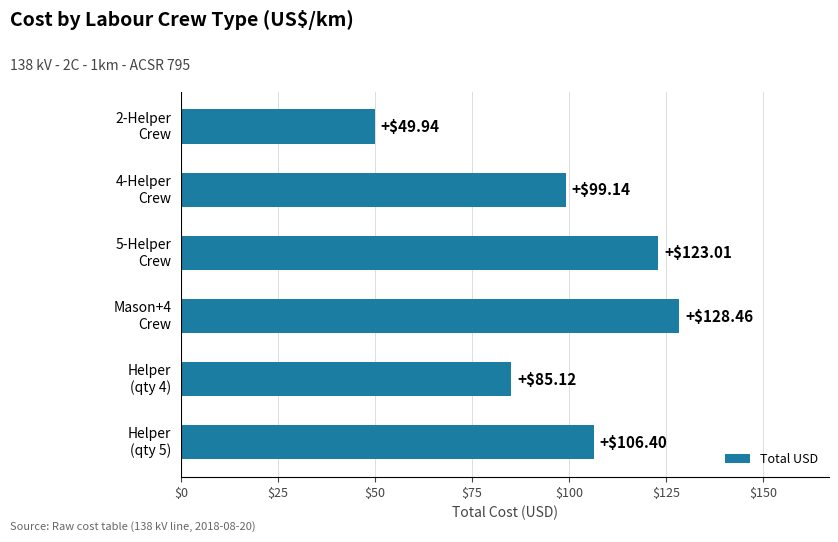

Which category has the lowest value across all series?

2-Helper
Crew